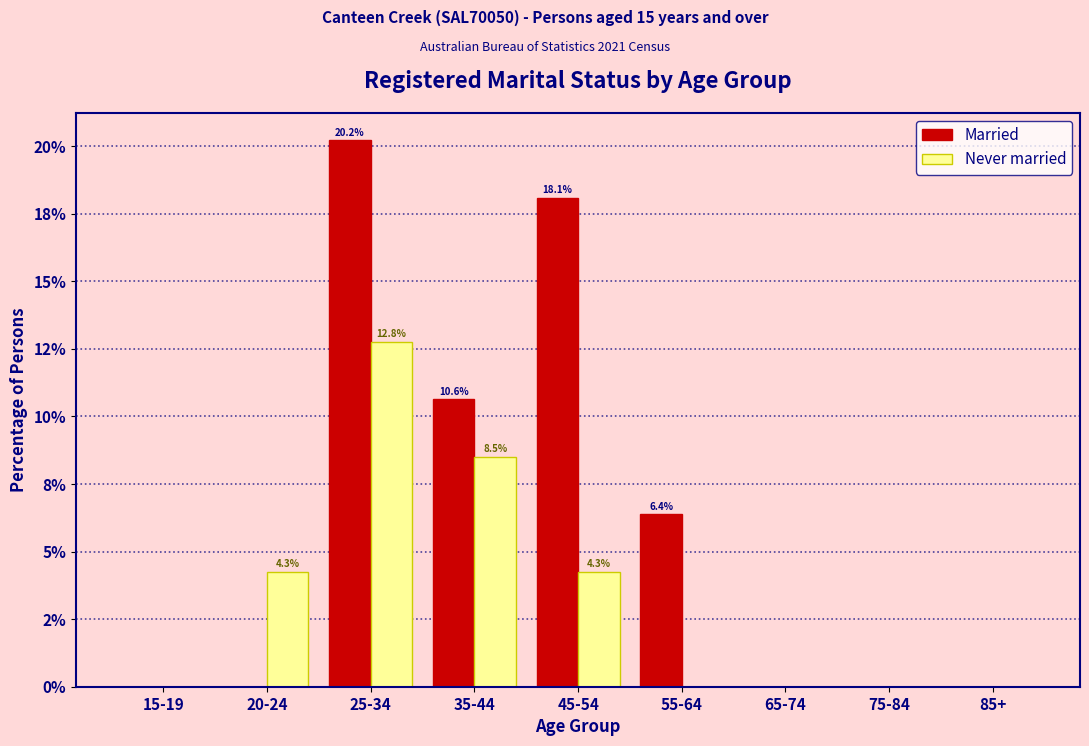

What are all the series names shown in the legend?

Married, Never married